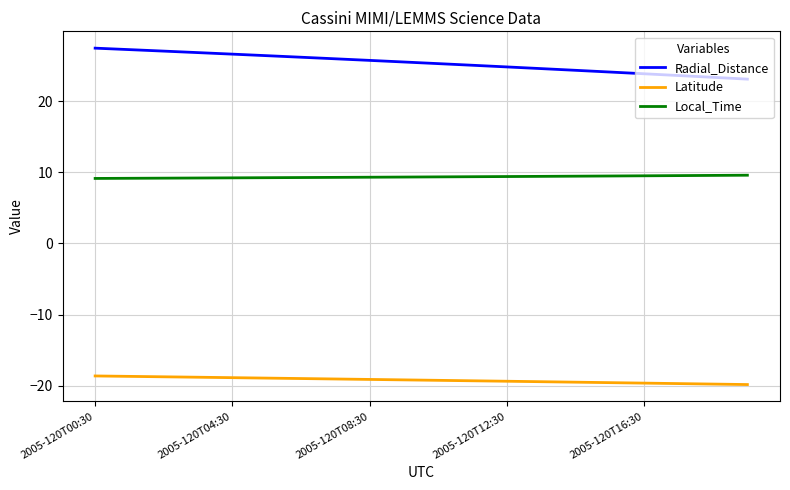

What is the difference between the maximum and minimum values in the Latitude series?

1.2